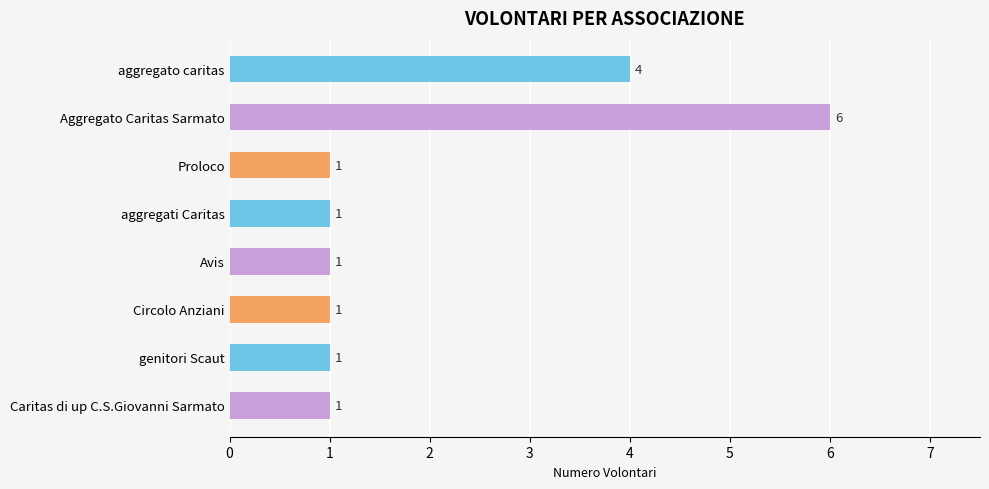

Reading top to bottom, extract all data points from this chart.

aggregato caritas=4	Aggregato Caritas Sarmato=6	Proloco=1	aggregati Caritas=1	Avis=1	Circolo Anziani=1	genitori Scaut=1	Caritas di up C.S.Giovanni Sarmato=1